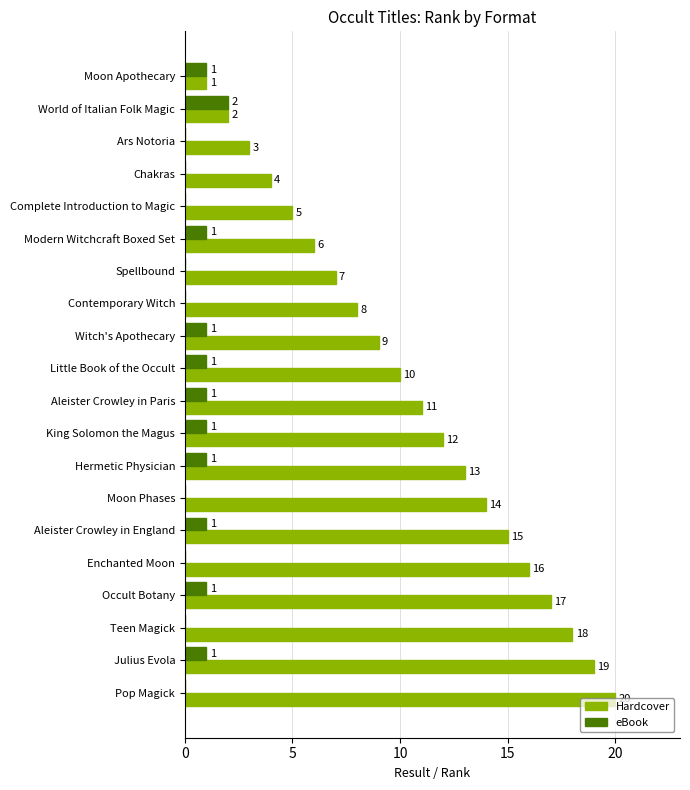

Which series has the largest total across all categories?

Hardcover